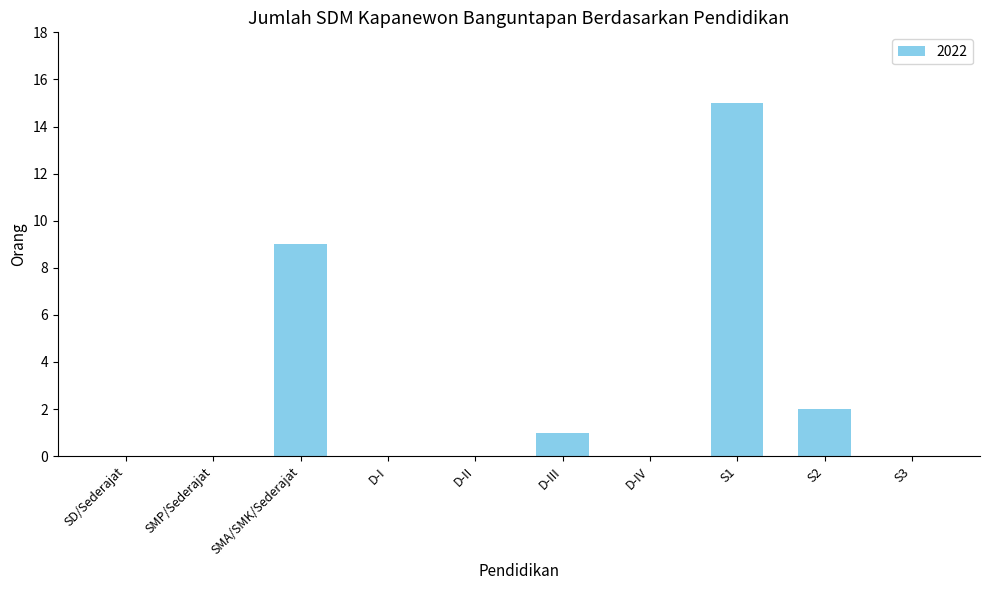

What is the maximum value shown in the chart?

15